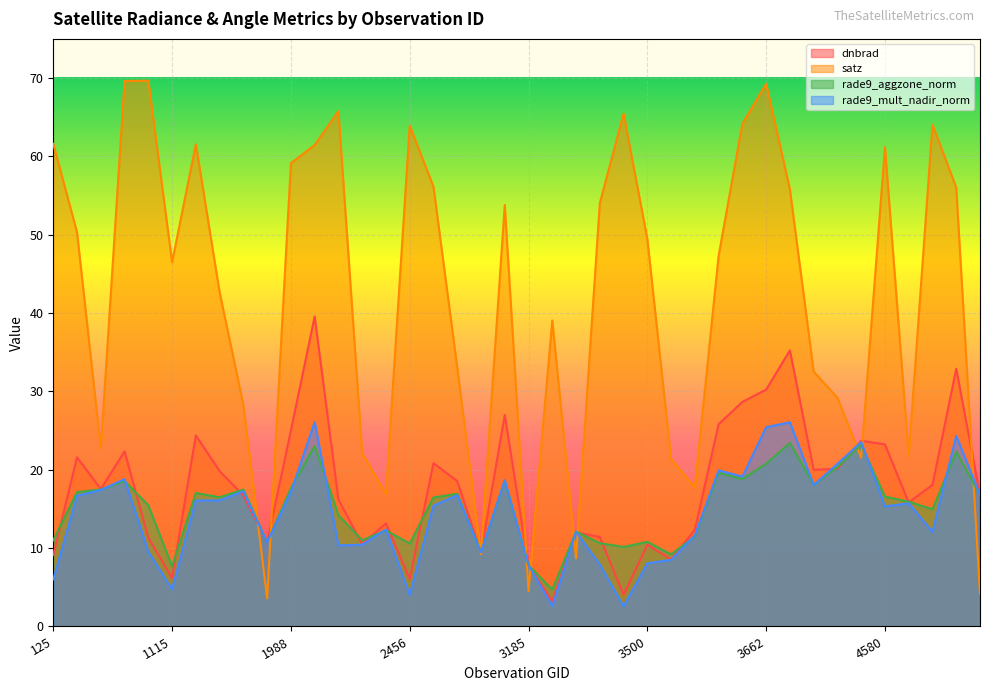

The dnbrad series shows 21.3 at 2051. True or false?

False